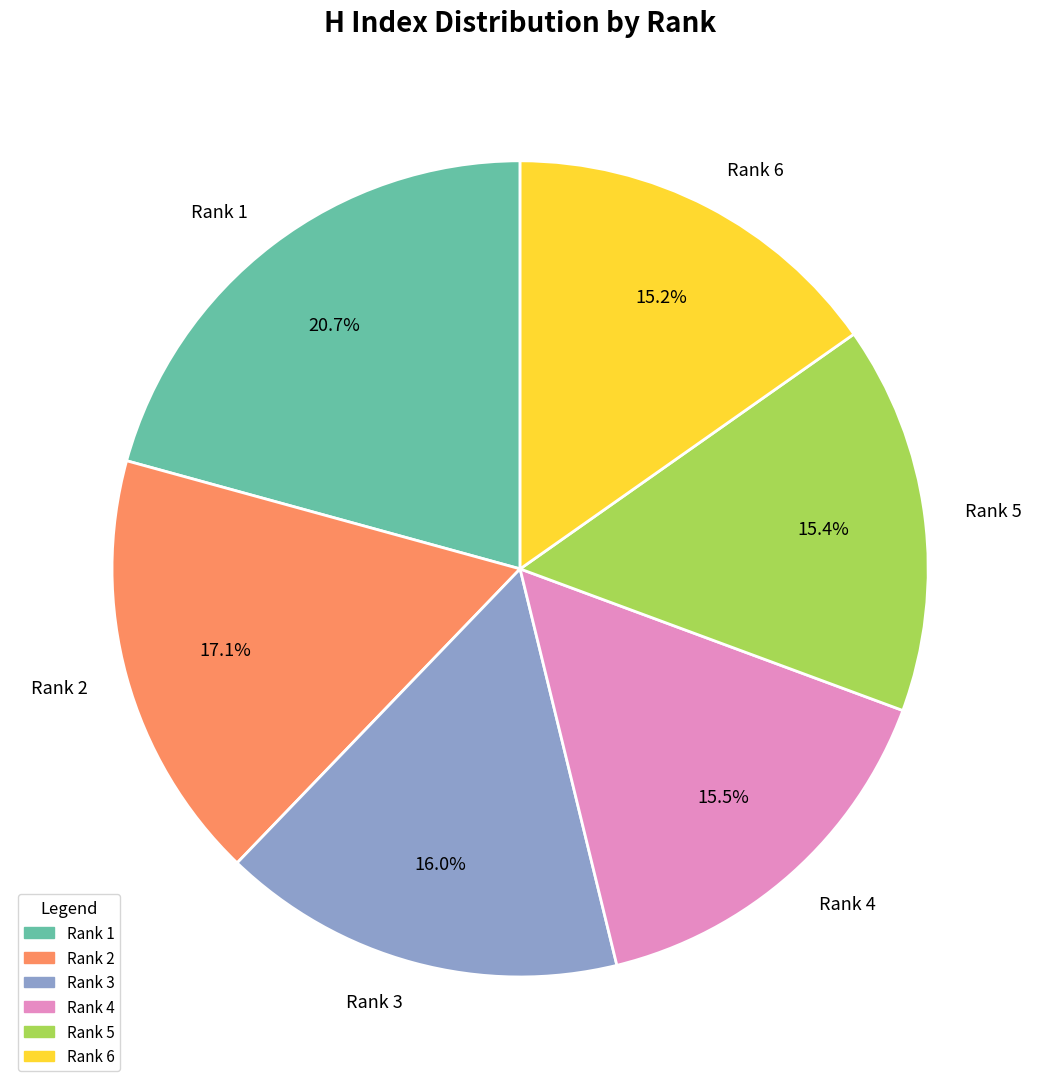

How many segments does this pie chart have?

6